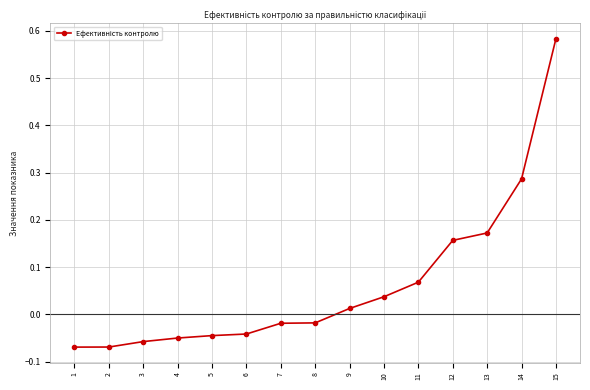

At which label does the data first exceed 0?

9